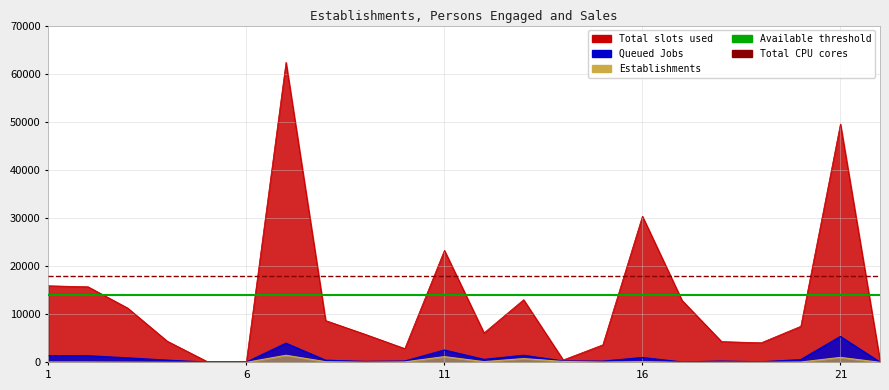

True or false: Establishments has more than 1 points higher than both neighbors.

True